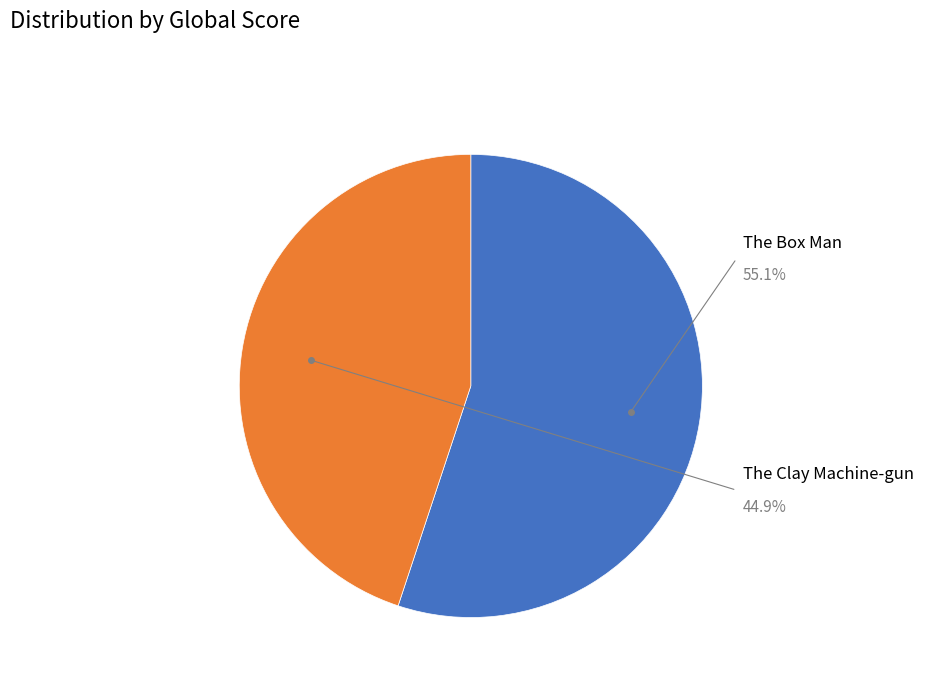

The The Clay Machine-gun slice represents 38% of the pie. True or false?

False